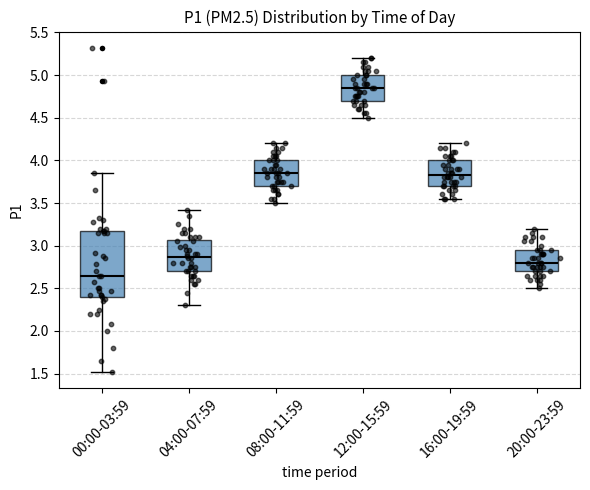

Where does the median line of the box for 00:00-03:59 sit on the y-axis? The values are not printed on the chart, so give them approximately, as read against the axis.

2.65